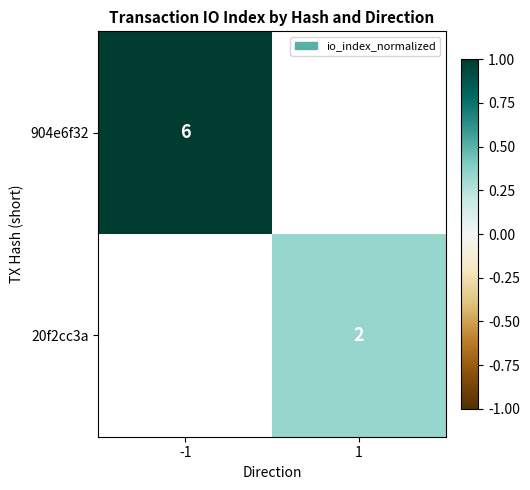

Is it true that 904e6f32 equals 1 at -1?

False